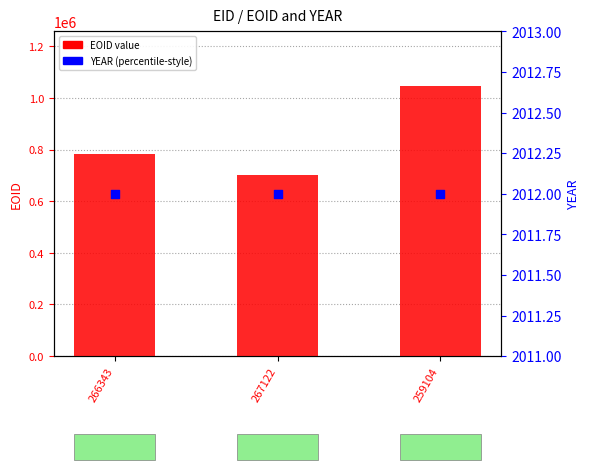

Which series has the largest total across all categories?

EOID